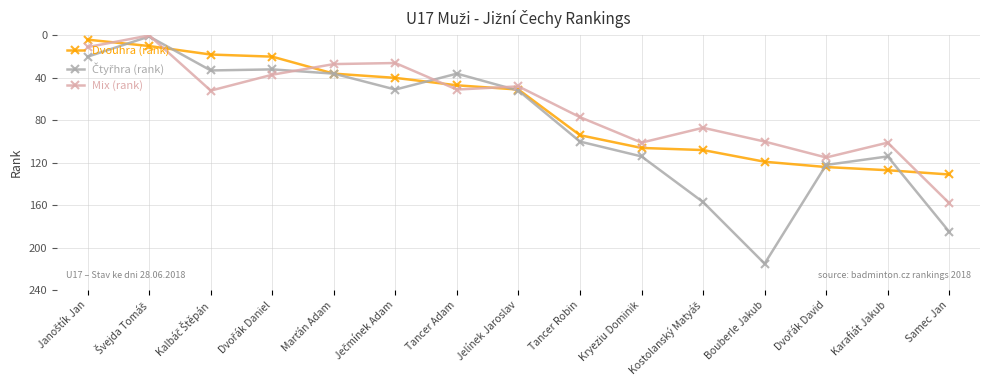

How many interior local valleys does the Mix (rank) series have?

5